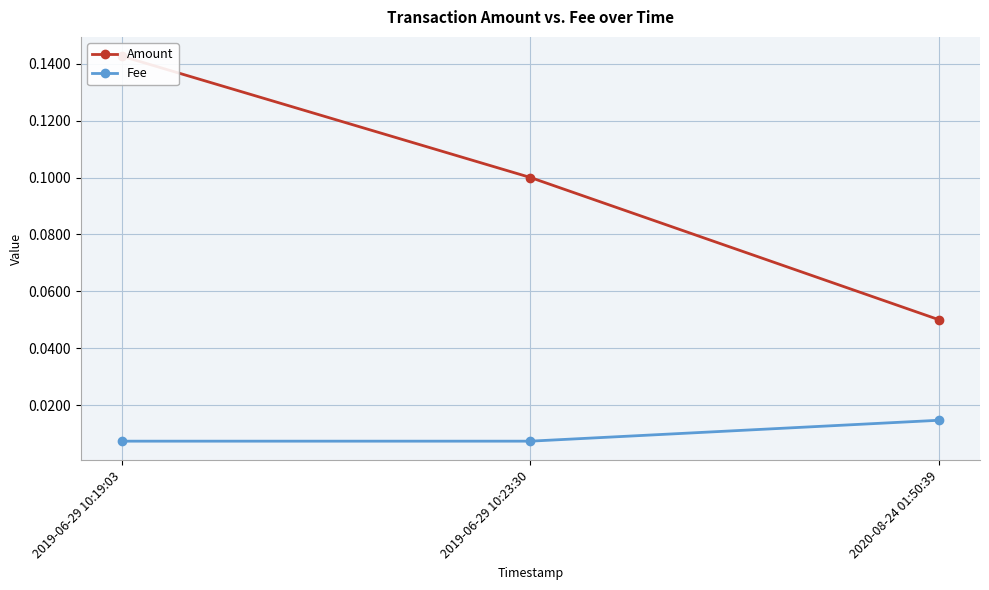

At which label is Fee closest to 0?

2019-06-29 10:19:03